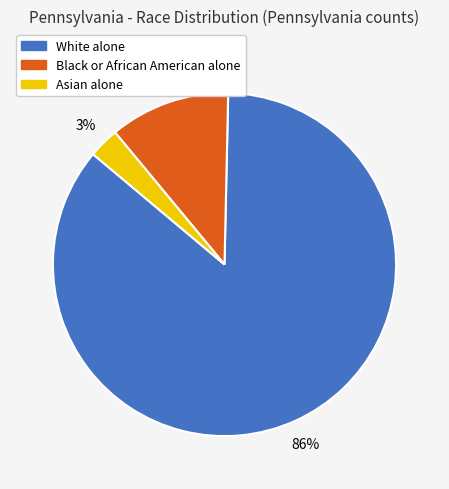

Between White alone and Asian alone, which is larger?

White alone